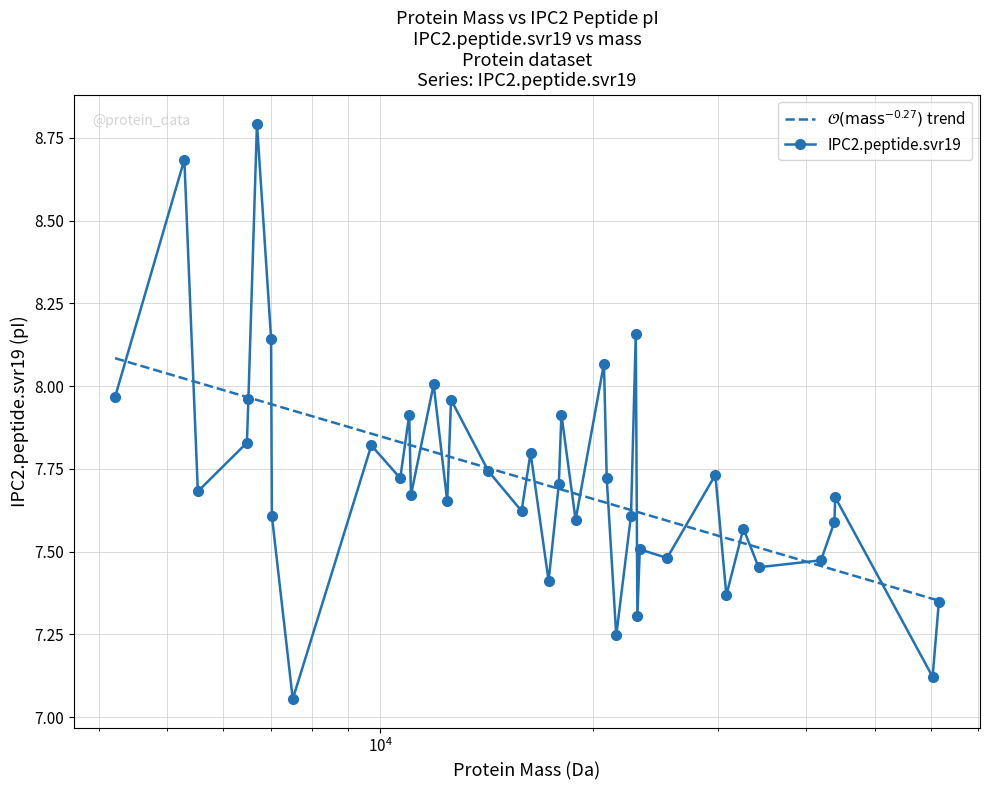

Which series has the widest spread of values?

IPC2.peptide.svr19